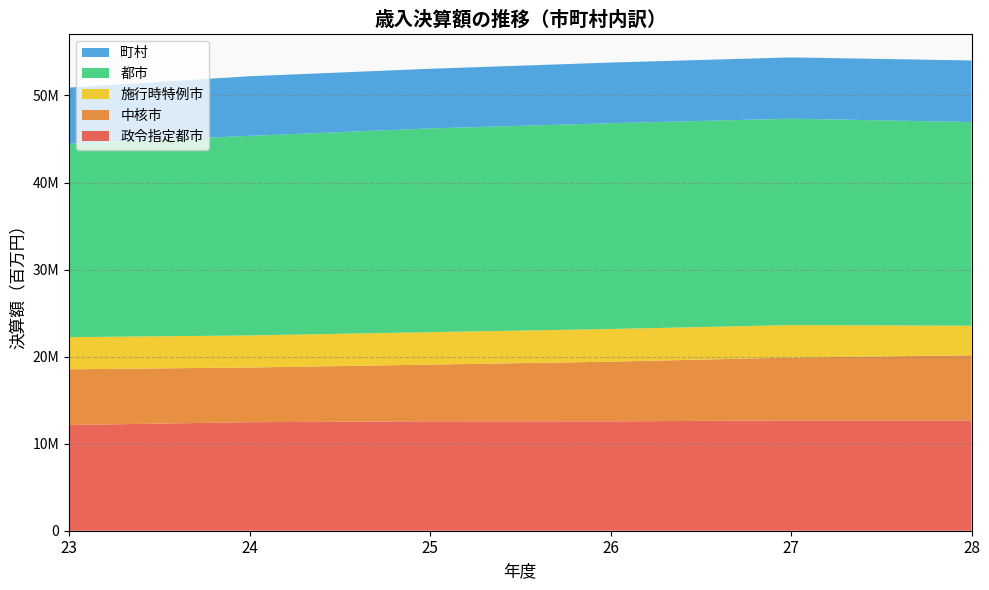

Reading left to right, list all the values displayed in this chart.

政令指定都市: 23=12143516	24=12465711	25=12568074	26=12556762	27=12677869	28=12674840
中核市: 23=6398227	24=6283349	25=6513244	26=6862066	27=7212728	28=7478142
施行時特例市: 23=3694516	24=3684094	25=3731228	26=3751754	27=3730163	28=3399449
都市: 23=22211368	24=22926176	25=23400280	26=23640629	27=23711123	28=23393655
町村: 23=6457210	24=6845983	25=6851867	26=6966544	27=7040743	28=7071969